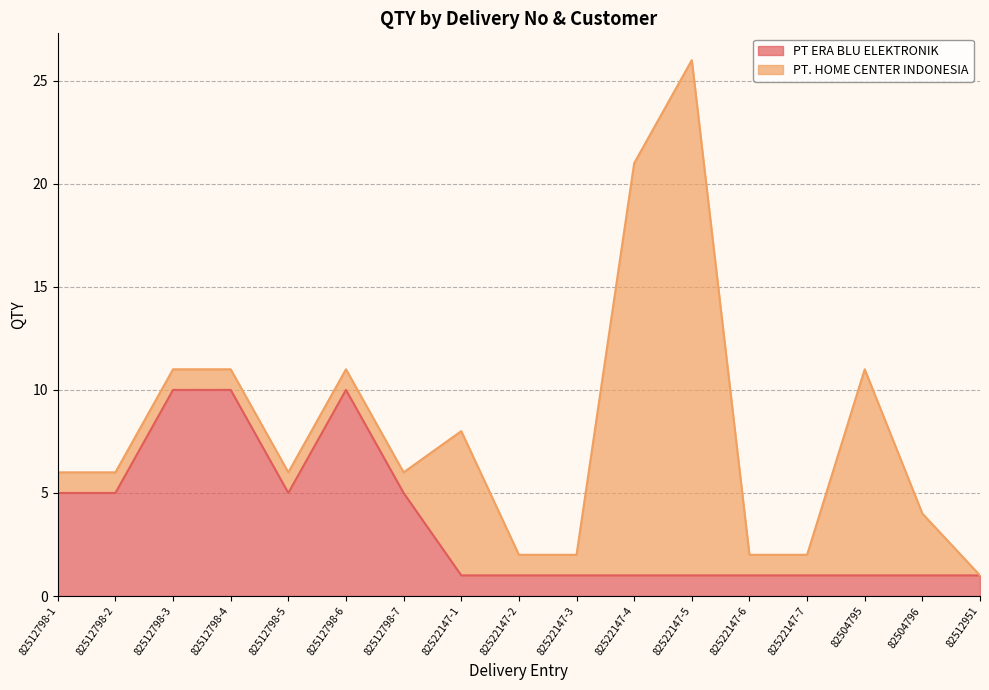

Reading left to right, what are all the values shown in this chart?

82512798-1=5	82512798-2=5	82512798-3=10	82512798-4=10	82512798-5=5	82512798-6=10	82512798-7=5	82522147-1=1	82522147-2=1	82522147-3=1	82522147-4=1	82522147-5=1	82522147-6=1	82522147-7=1	82504795=1	82504796=1	82512951=1